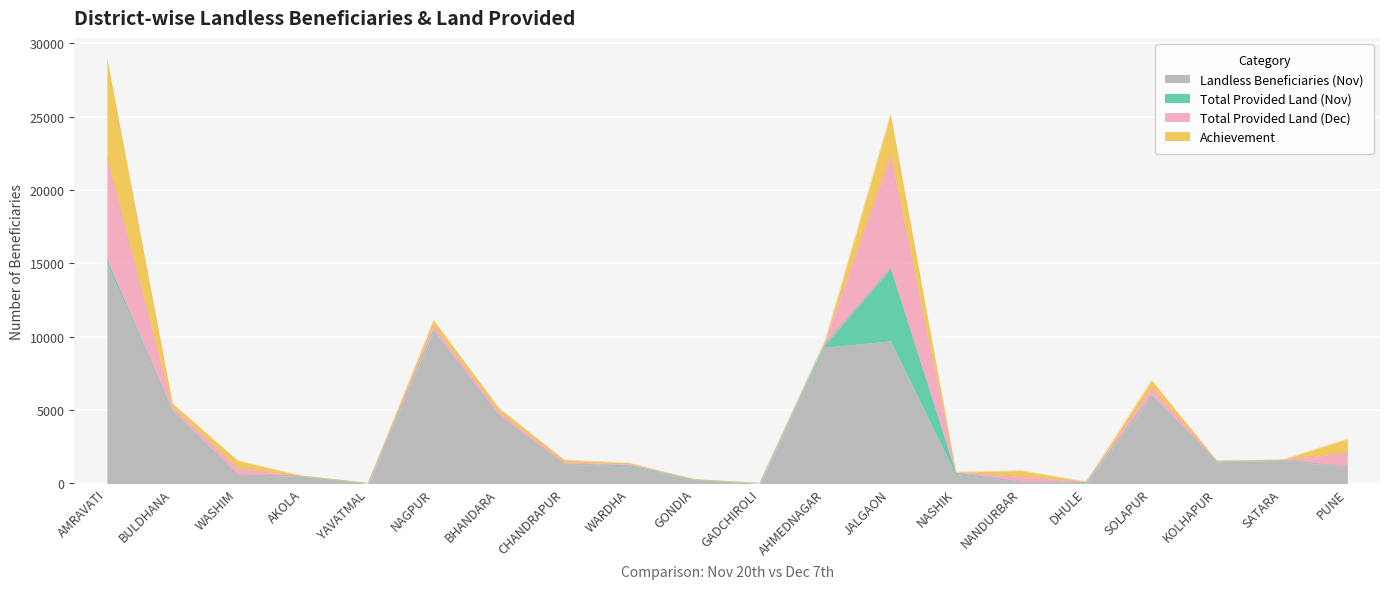

The value of Landless Beneficiaries (Nov) at AMRAVATI is 14998. True or false?

True